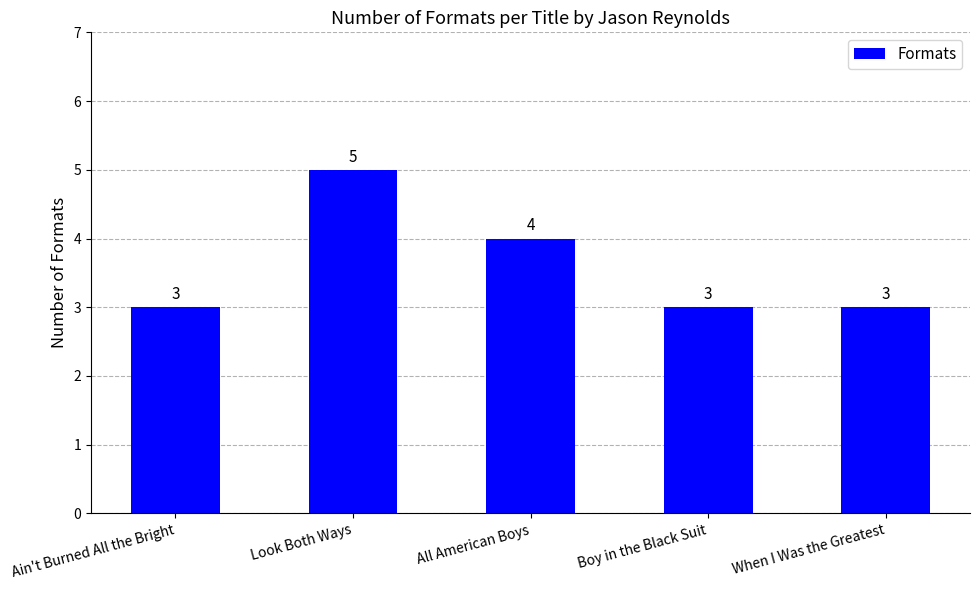

What is the minimum value shown in the chart?

3